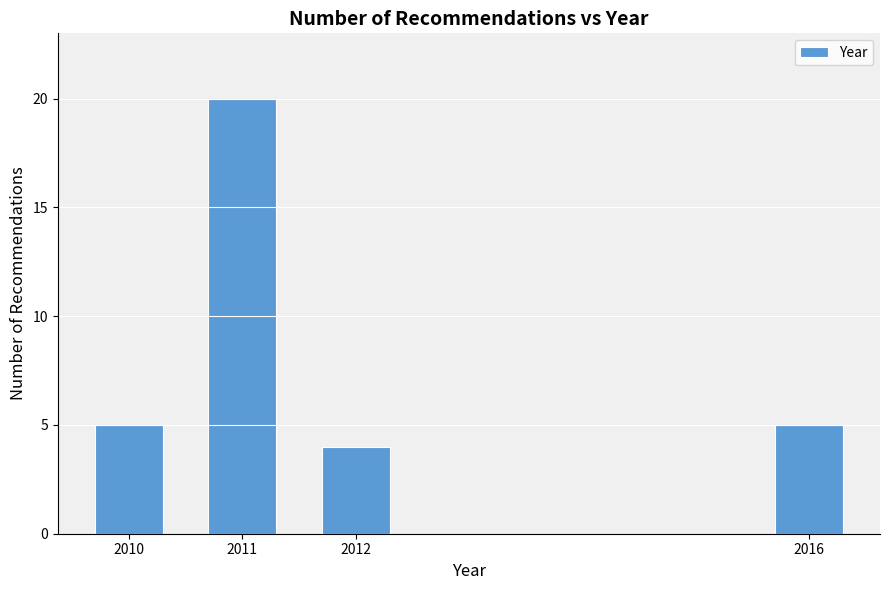

Reading left to right, extract all data points from this chart.

5	20	4	5